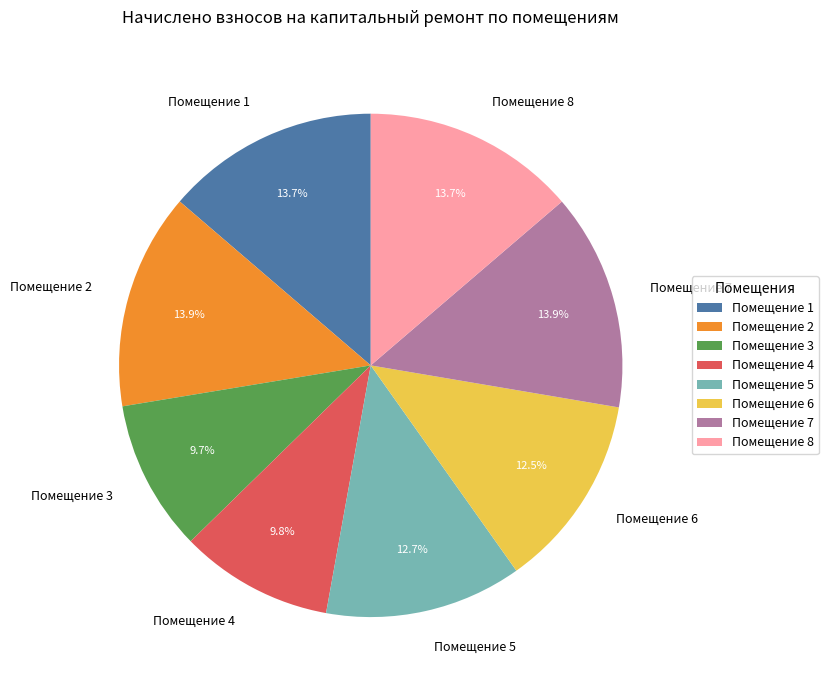

Is Помещение 6 the majority of the pie?

No